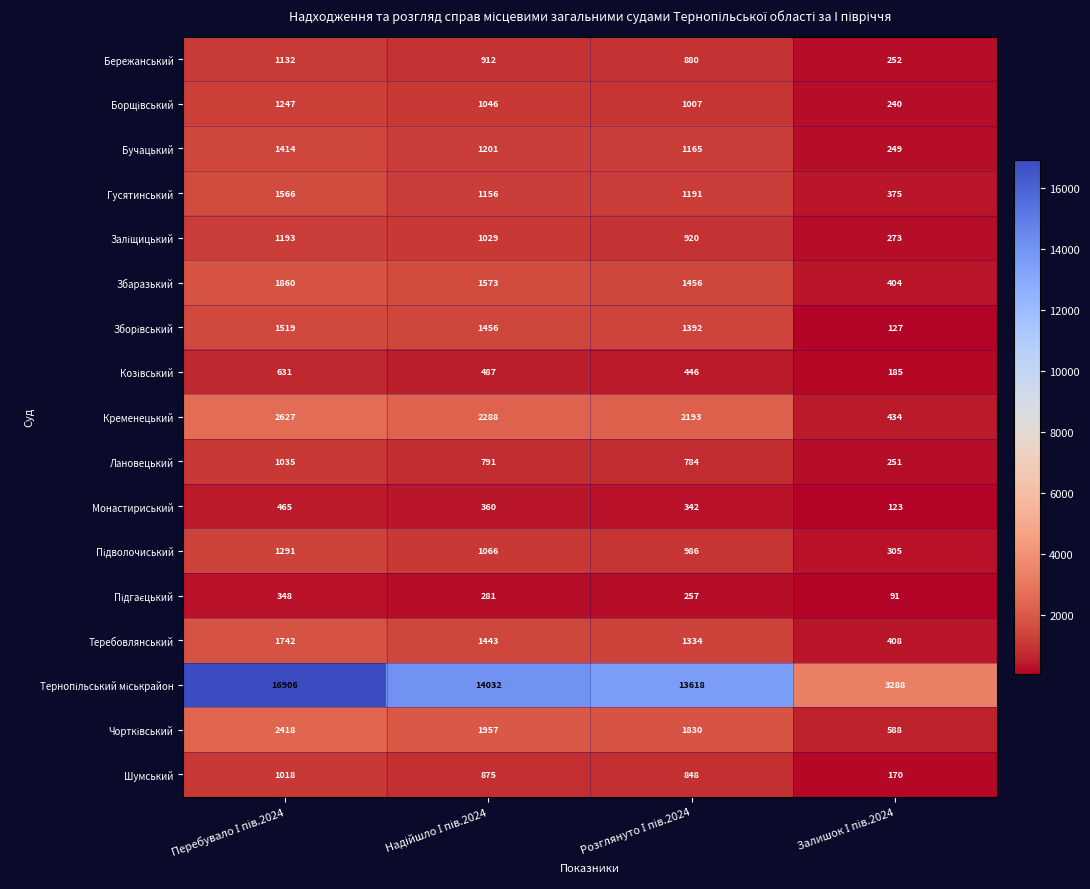

What is the minimum value shown in the chart?

91